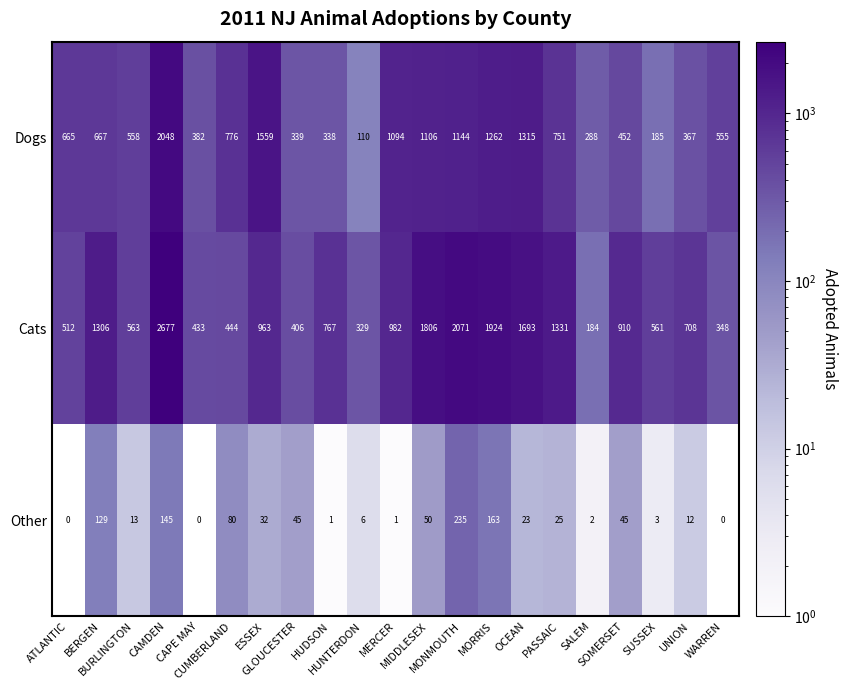

Which series has the largest total across all categories?

Cats